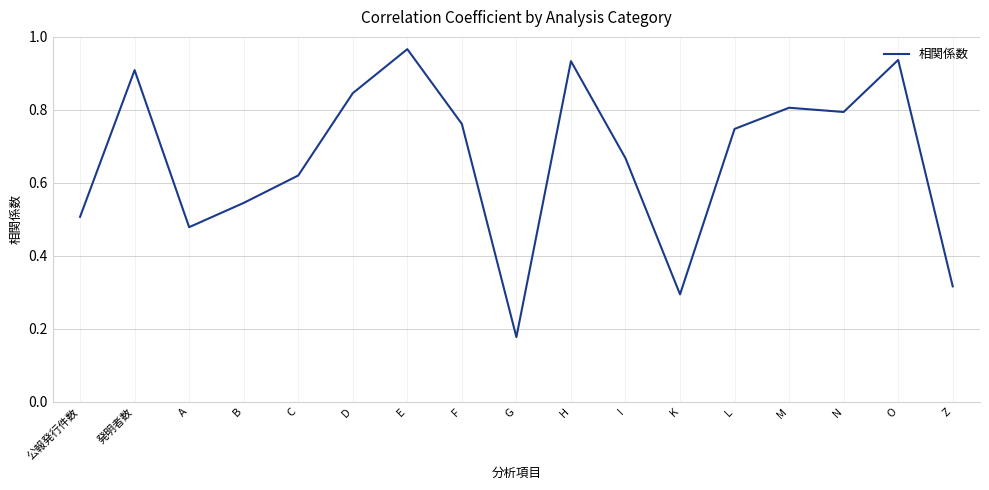

What position from the left is E?

7